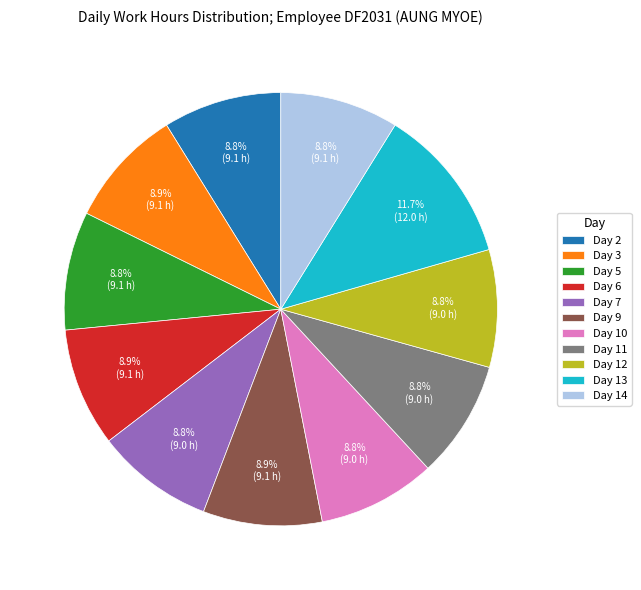

How many slices are in this pie chart?

11